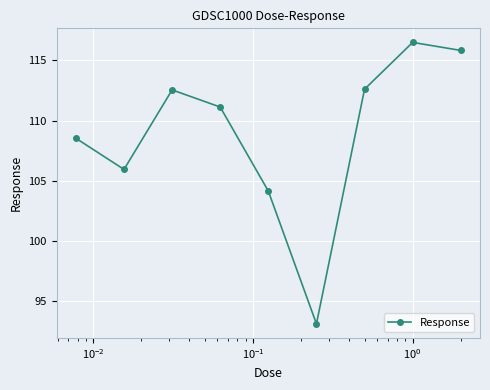

Reading left to right, transcribe all the data shown in this chart.

108.5	105.9	112.6	111.1	104.1	93.1	112.6	116.5	115.8